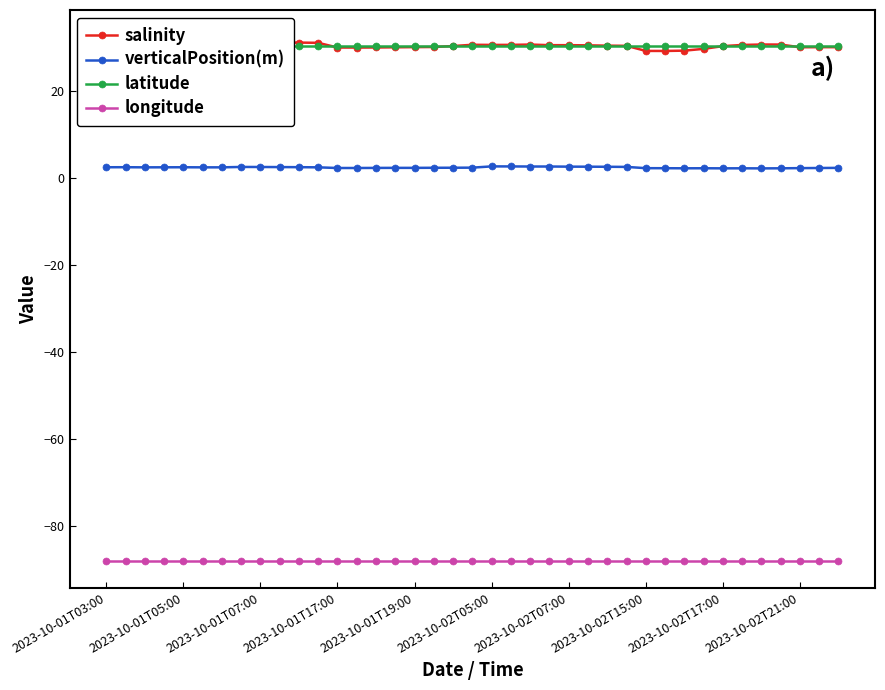

Which category has the lowest value across all series?

2023-10-01T03:00